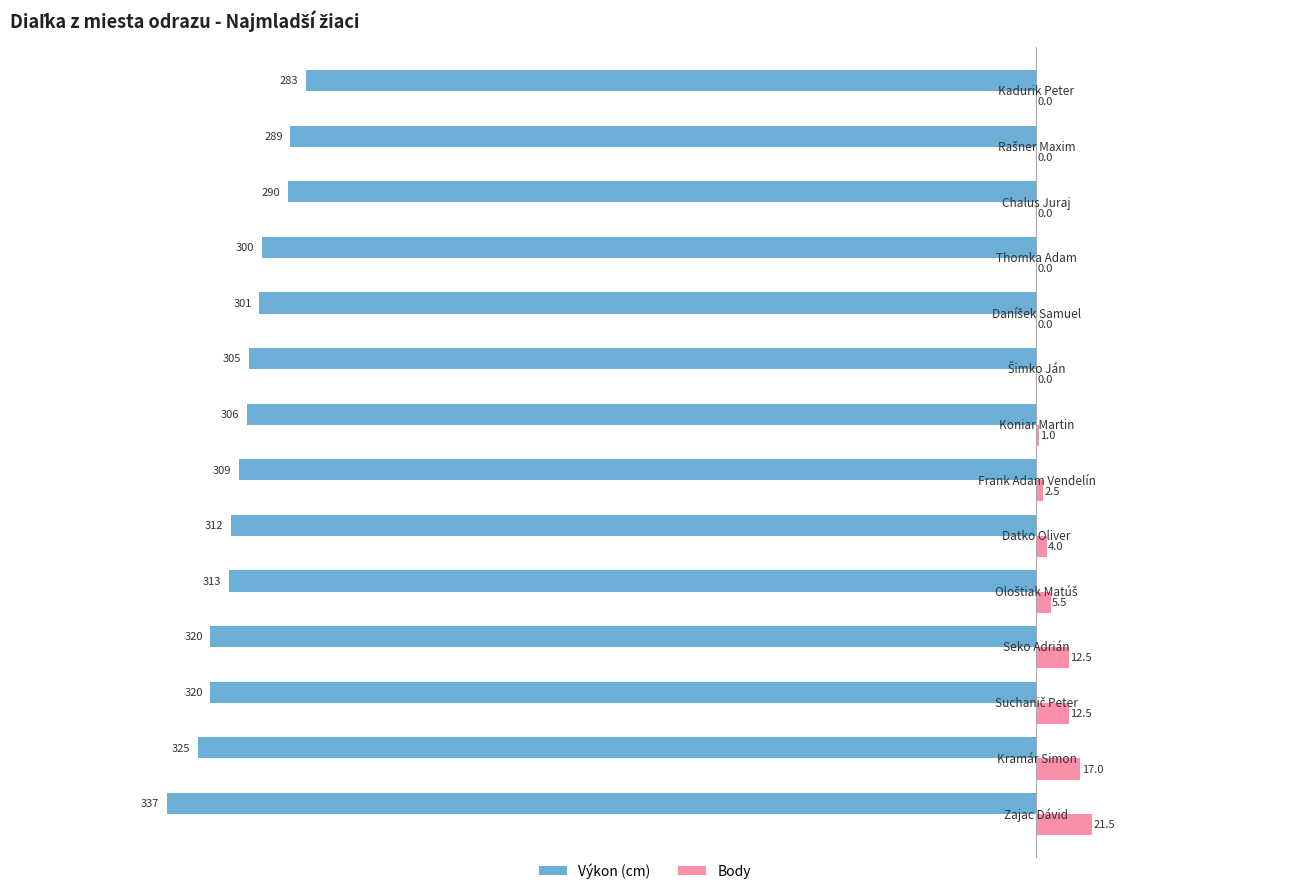

Which series has the largest total across all categories?

Body